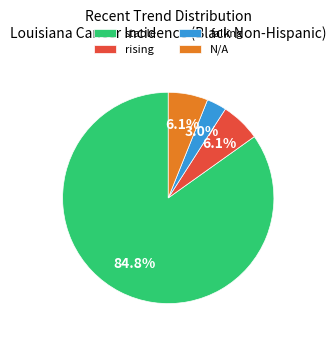

Which slice is the smallest?

falling